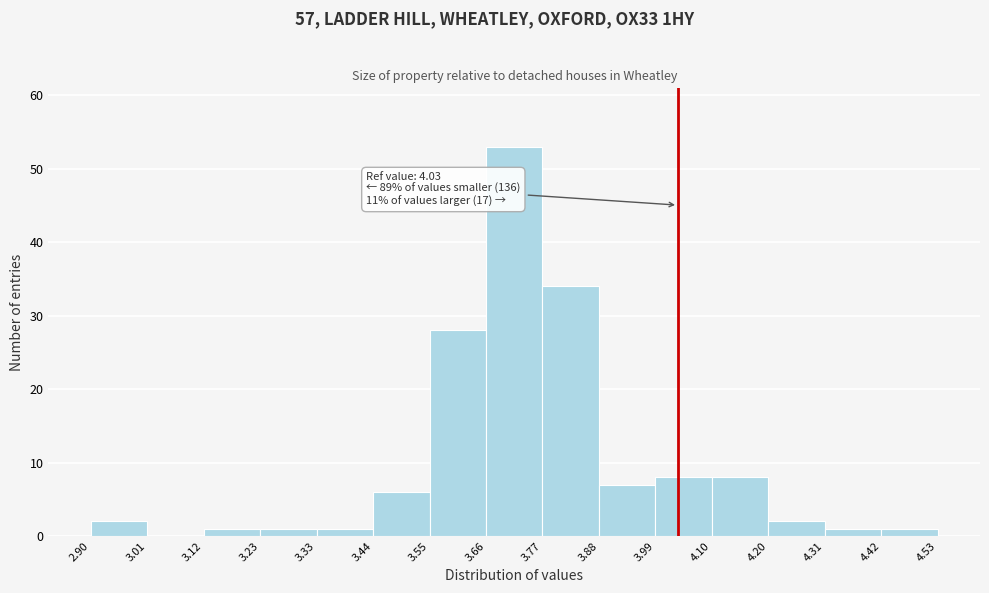

Over which range of the x-axis is the bar tallest?

3.66 to 3.77